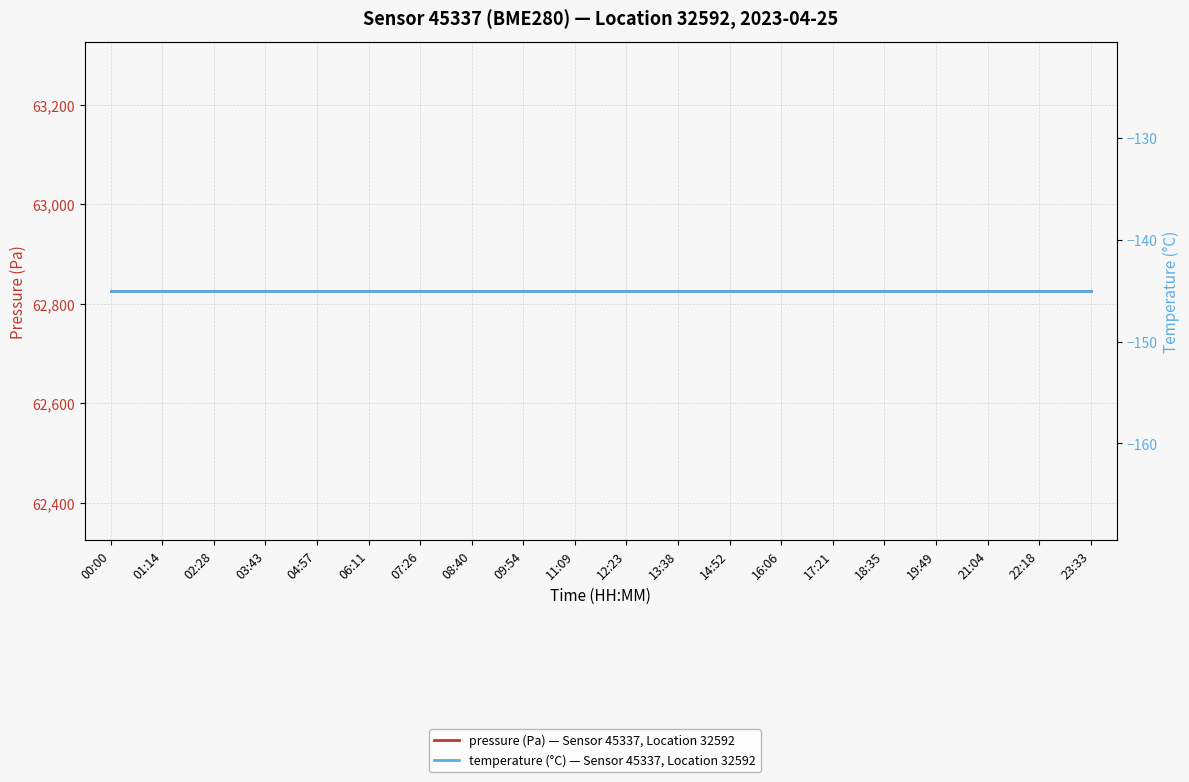

At which category does the chart reach its peak across all series?

00:00